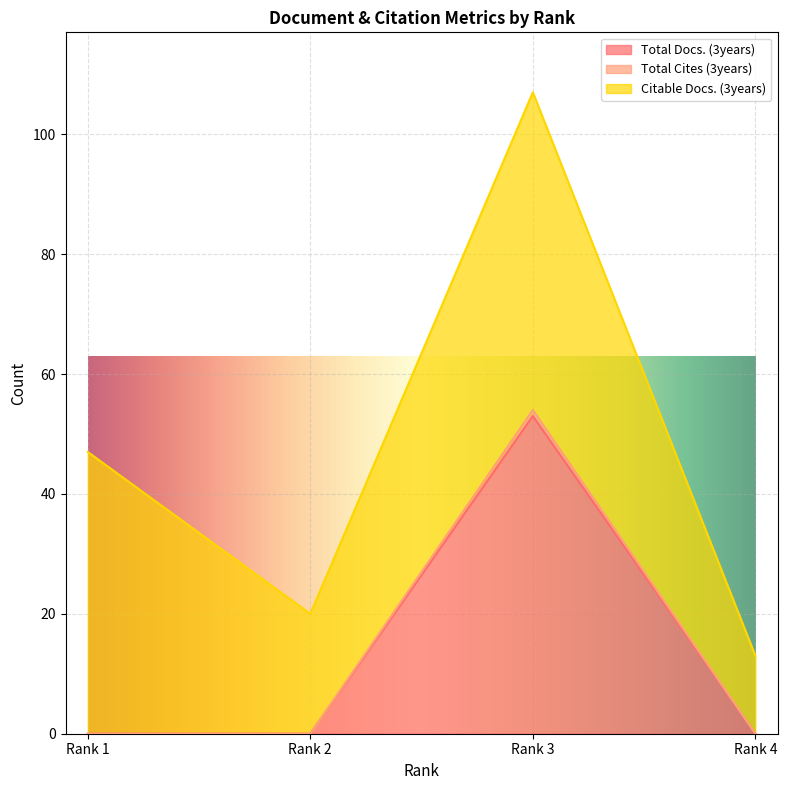

Which category has the highest value in the Total Docs. (3years) series?

Rank 3